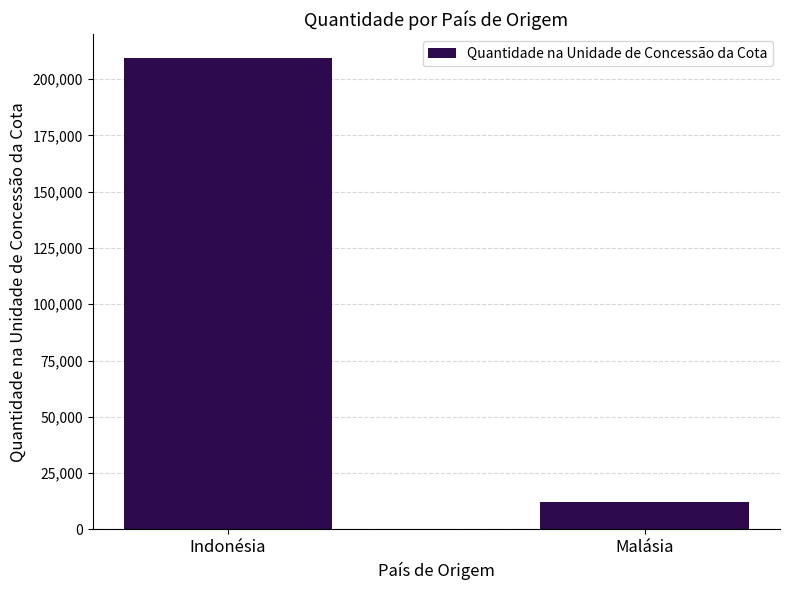

What is the sum of all values?

221795.9